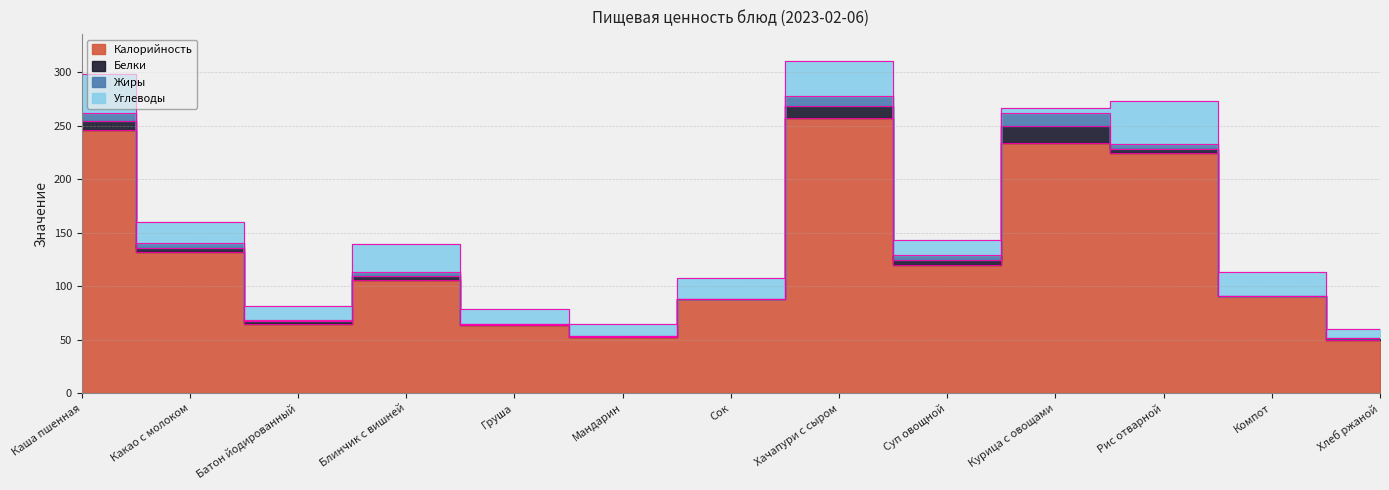

The Жиры series shows 8.1 at Груша. True or false?

False